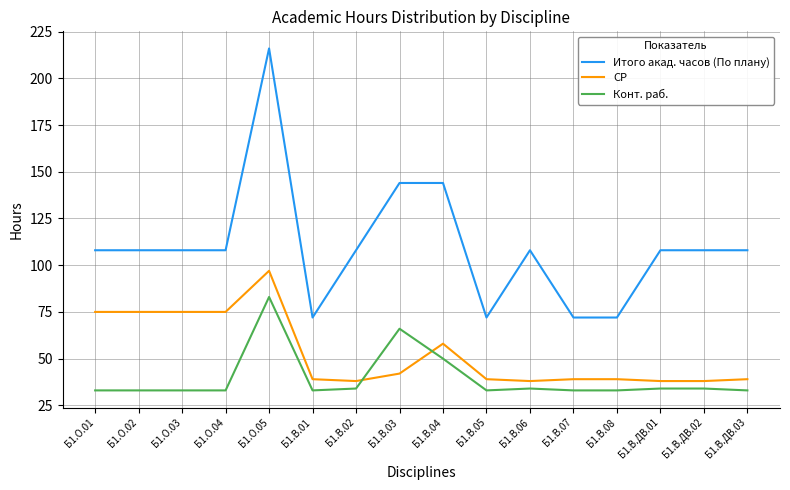

Rank the series at Б1.В.08 from lowest to highest value.

Конт. раб., СР, Итого акад. часов (По плану)